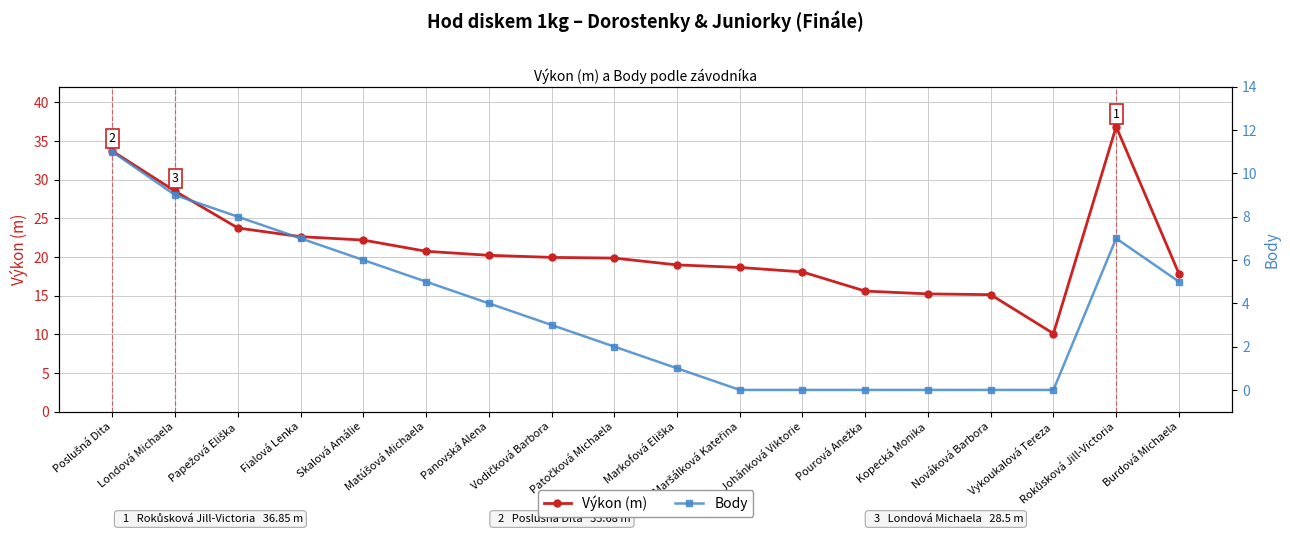

Rank the series at Maršálková Kateřina from highest to lowest value.

Výkon (m), Body